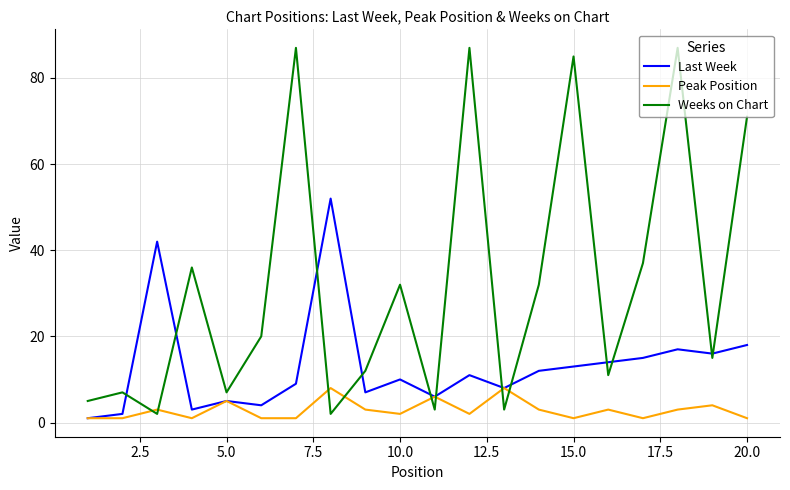

True or false: Peak Position has more than 1 interior local peaks.

True